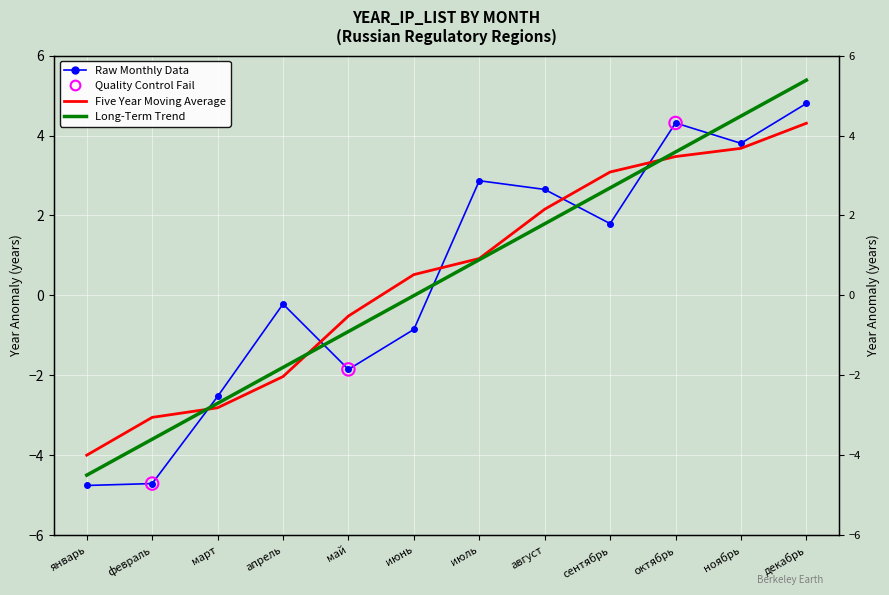

What is the change in value from май to октябрь?

+4.5